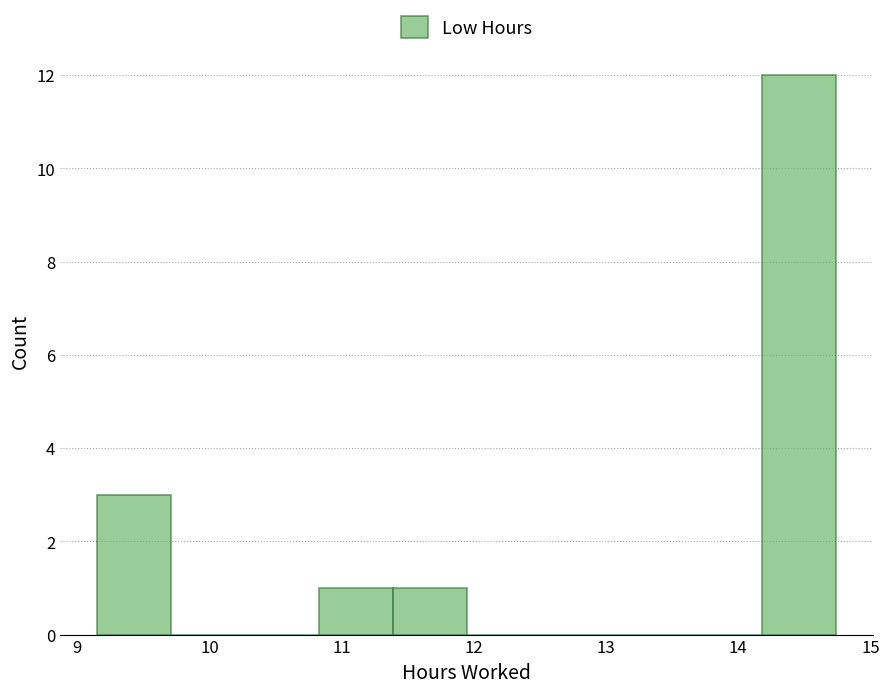

Reading left to right, list every bar in this chart as the range it spans on the x-axis followed by its height. Neither the bar edges nor the heights are printed on the chart, so give them approximately, as read against the axes.

9.2 to 9.7: 3
9.7 to 10.3: 0
10.3 to 10.8: 0
10.8 to 11.4: 1
11.4 to 11.9: 1
11.9 to 12.5: 0
12.5 to 13.1: 0
13.1 to 13.6: 0
13.6 to 14.2: 0
14.2 to 14.7: 12